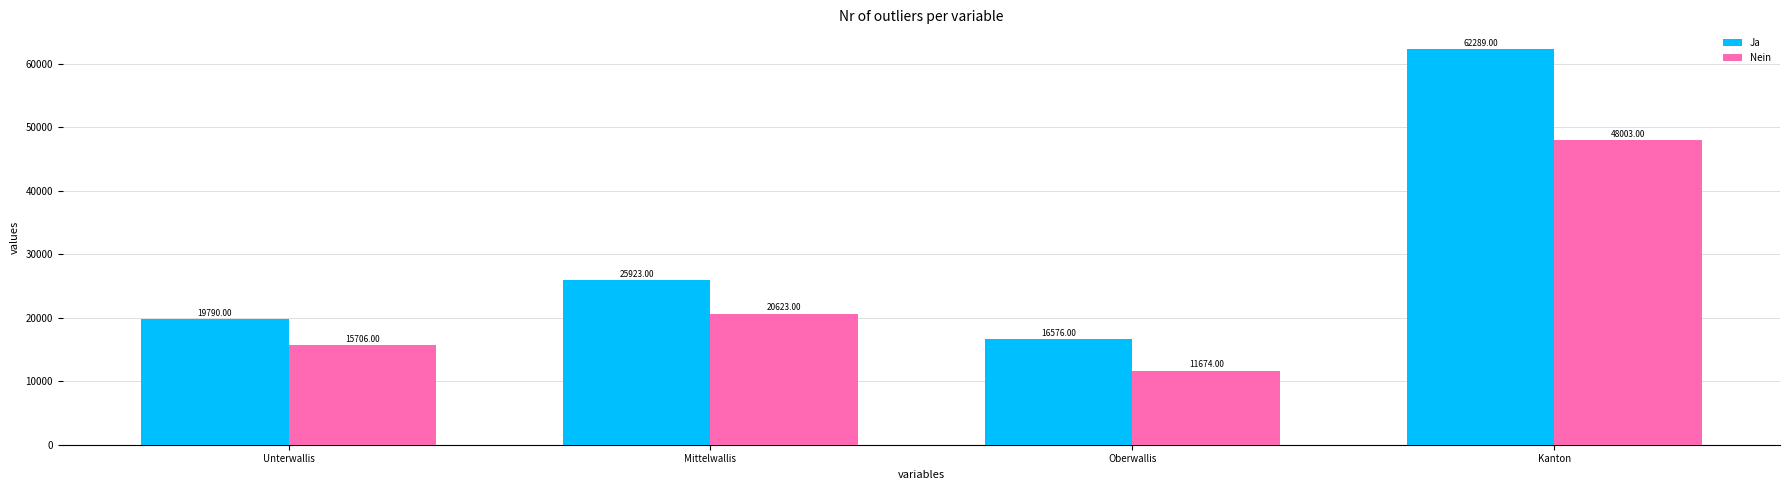

The Ja series shows 25923 at Mittelwallis. True or false?

True